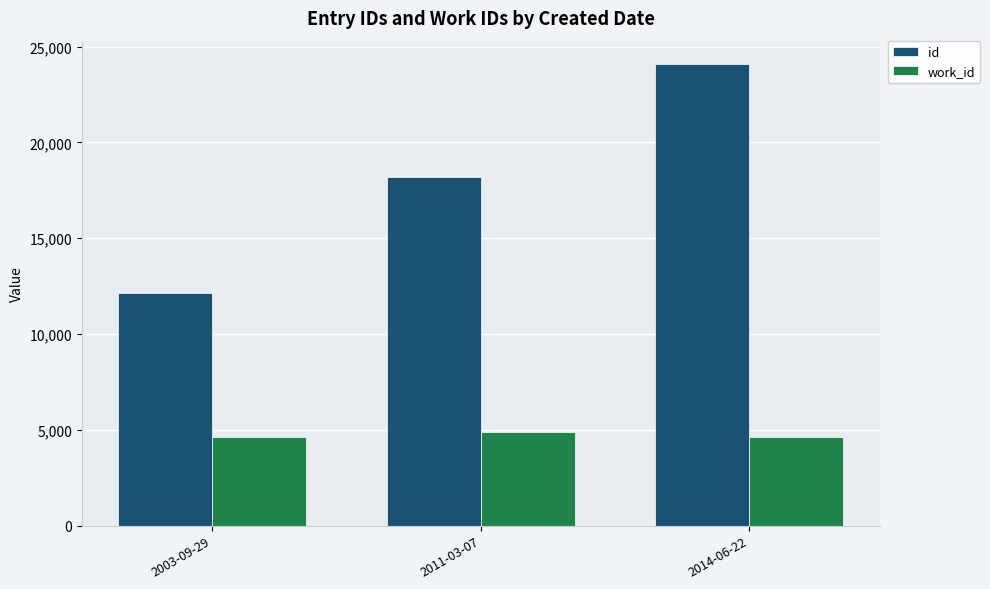

At which category is the sum across all series the highest?

2014-06-22